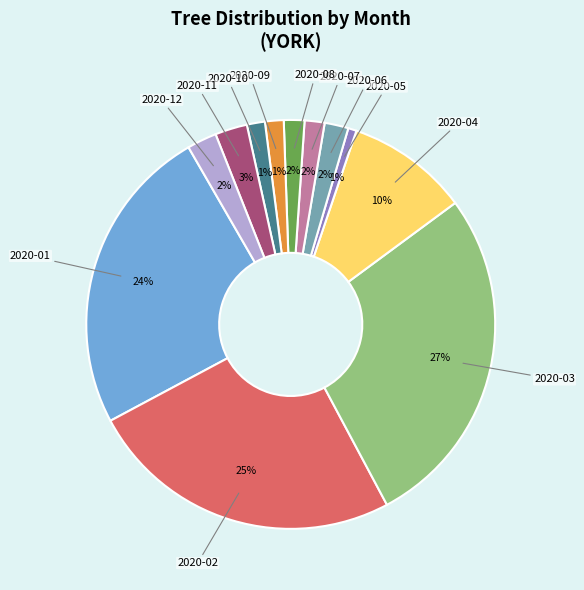

How many segments does this pie chart have?

12